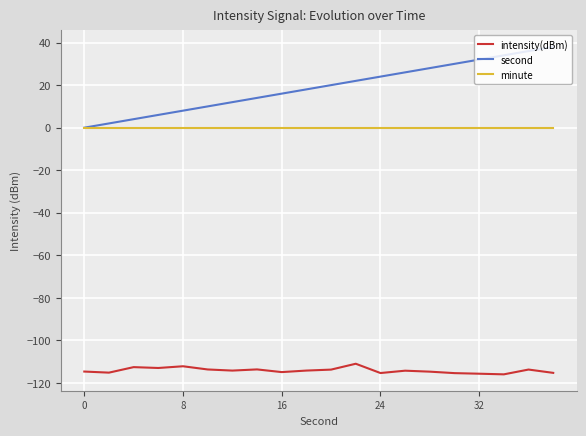

How many positive values does the second series have?

19